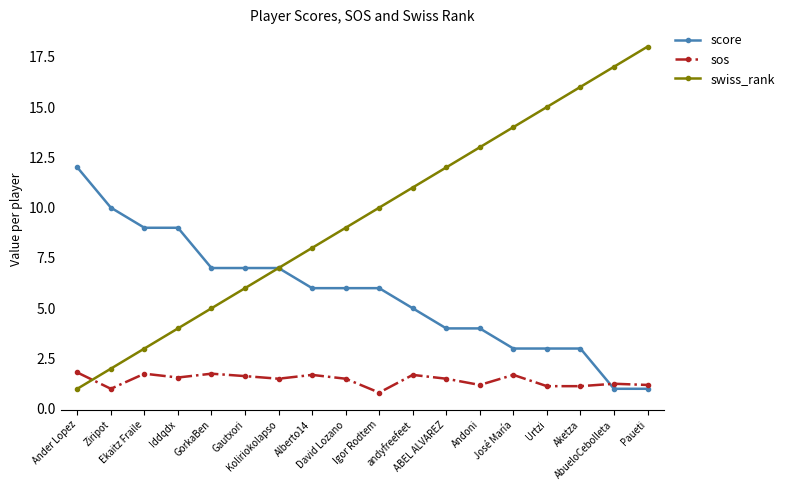

Where is the first local maximum for sos?

Ekaitz Fraile